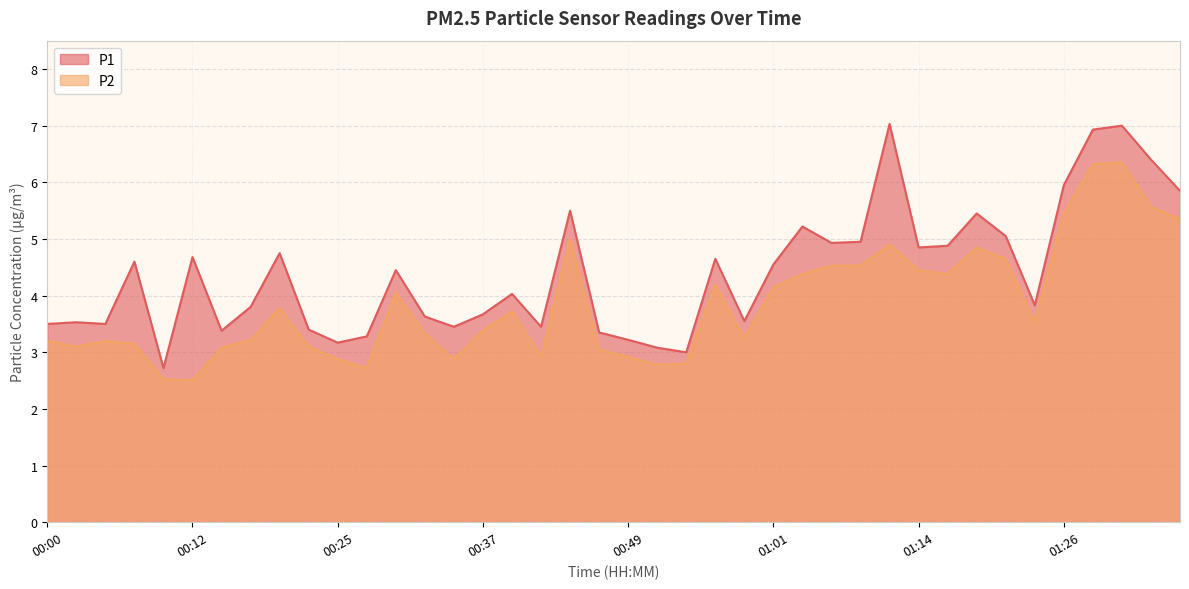

Where does the P1 series first go above 4?

00:08